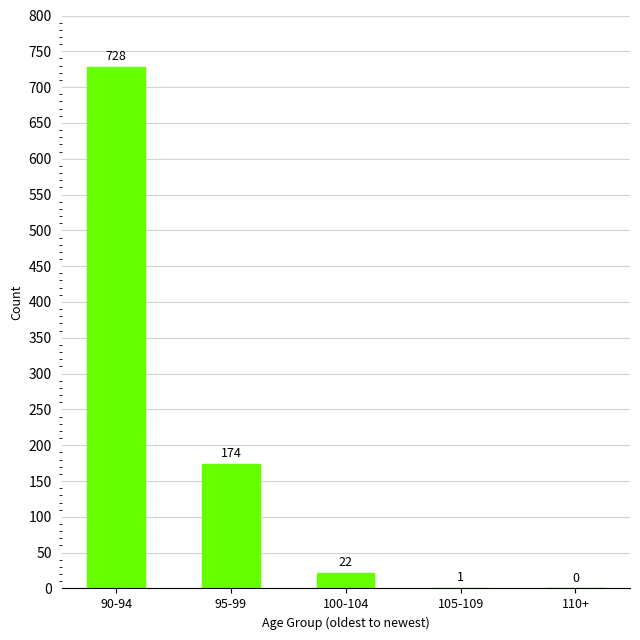

The chart shows a value of -501 at 110+. True or false?

False